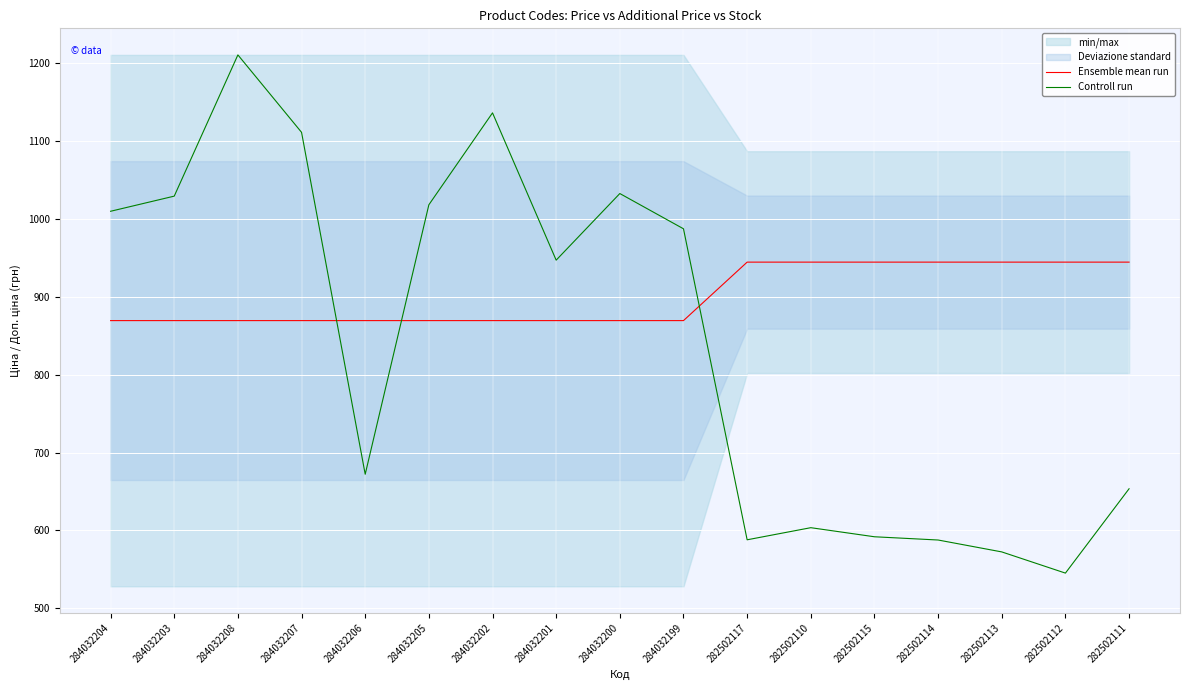

Does the chart display data point markers on the line(s)?

No